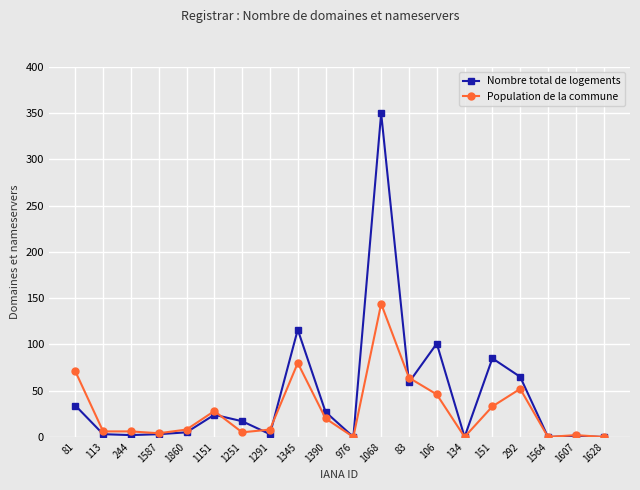

Which series has the largest range (max minus min)?

Nombre total de logements